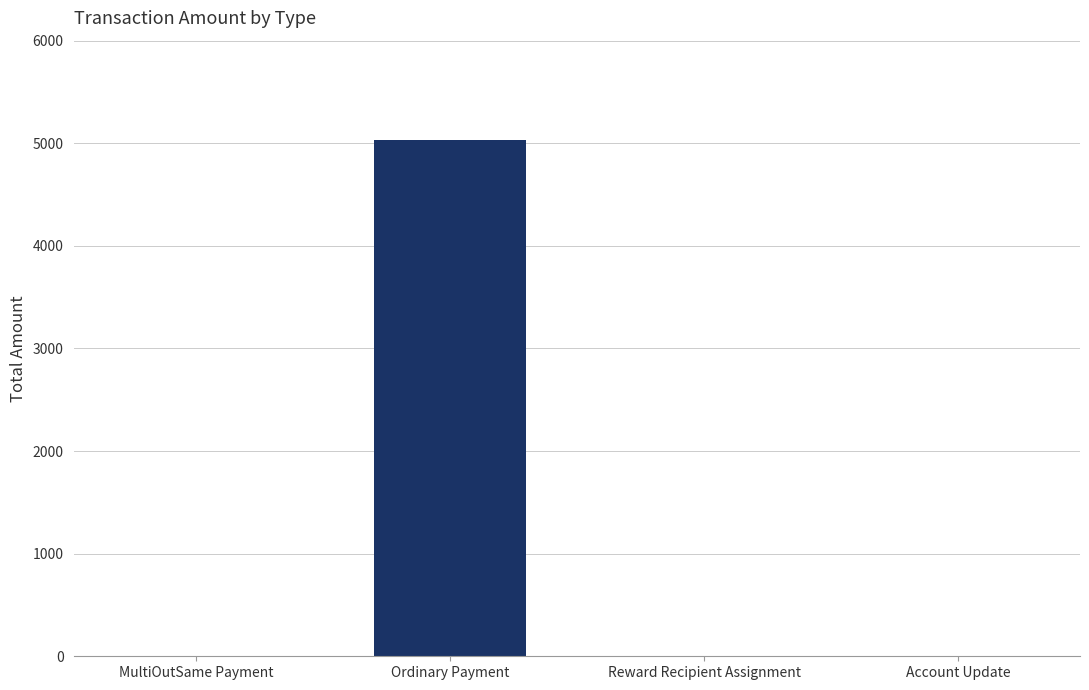

What is the maximum value shown in the chart?

5029.3